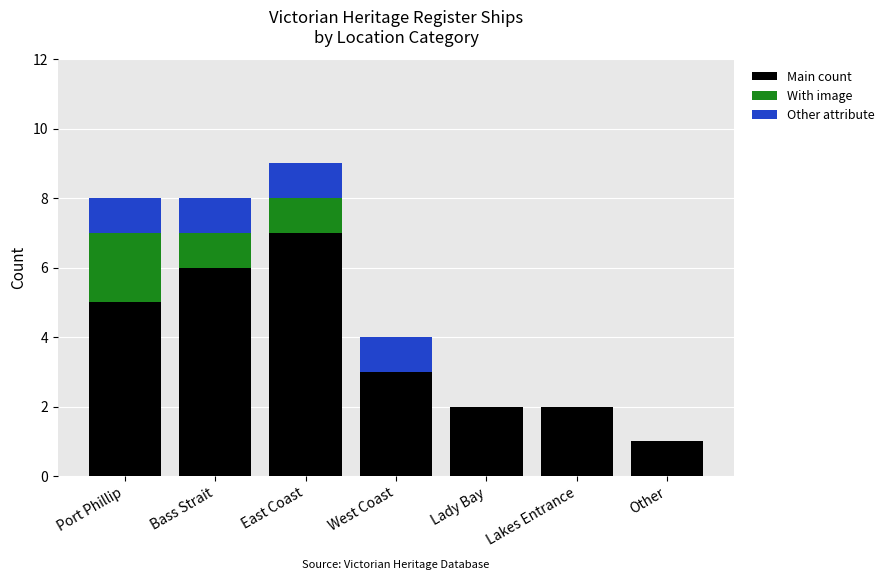

Reading left to right, list the values for the Main count series.

Port Phillip=5	Bass Strait=6	East Coast=7	West Coast=3	Lady Bay=2	Lakes Entrance=2	Other=1